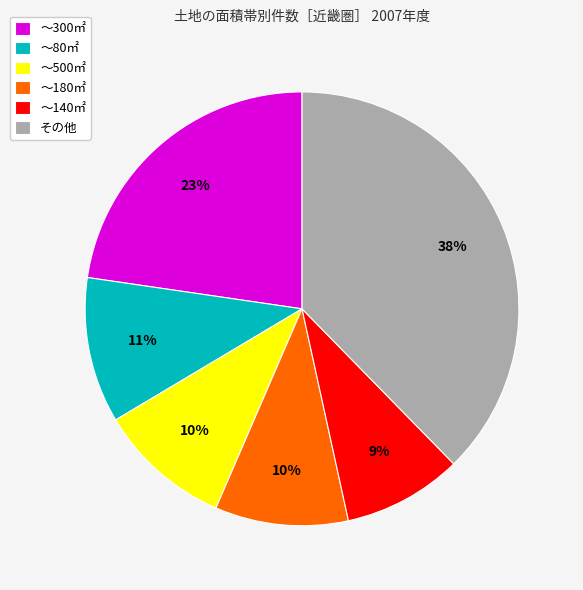

The ～140㎡ slice represents 16% of the pie. True or false?

False